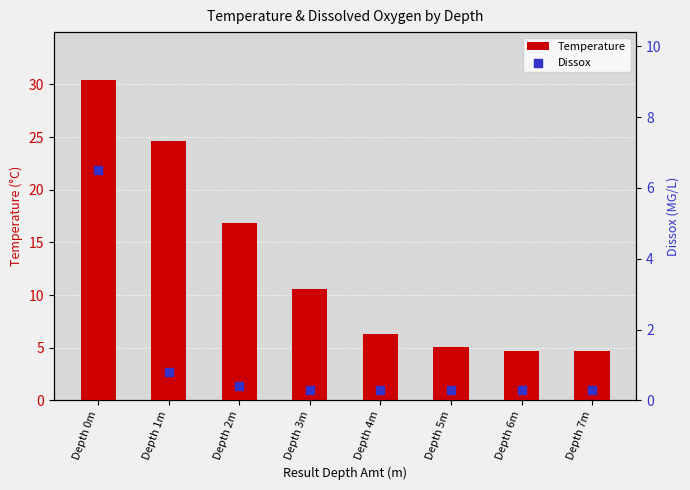

Which series contains the lowest Y value?

Dissox